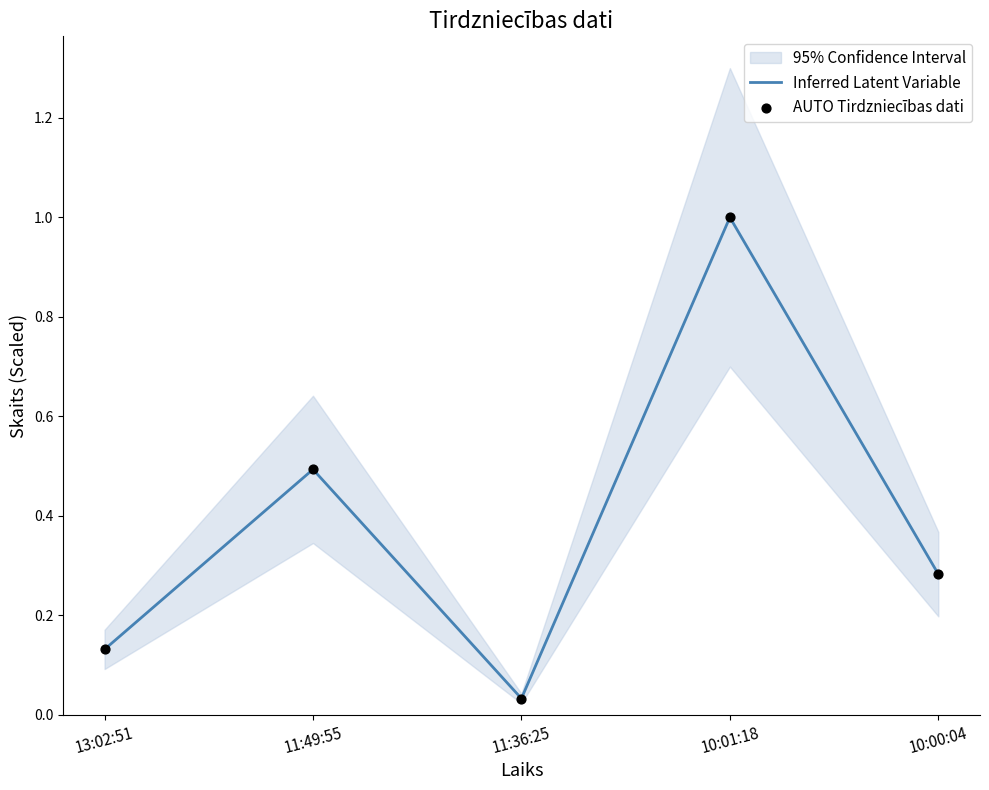

At which category is the sum across all series the highest?

10:01:18